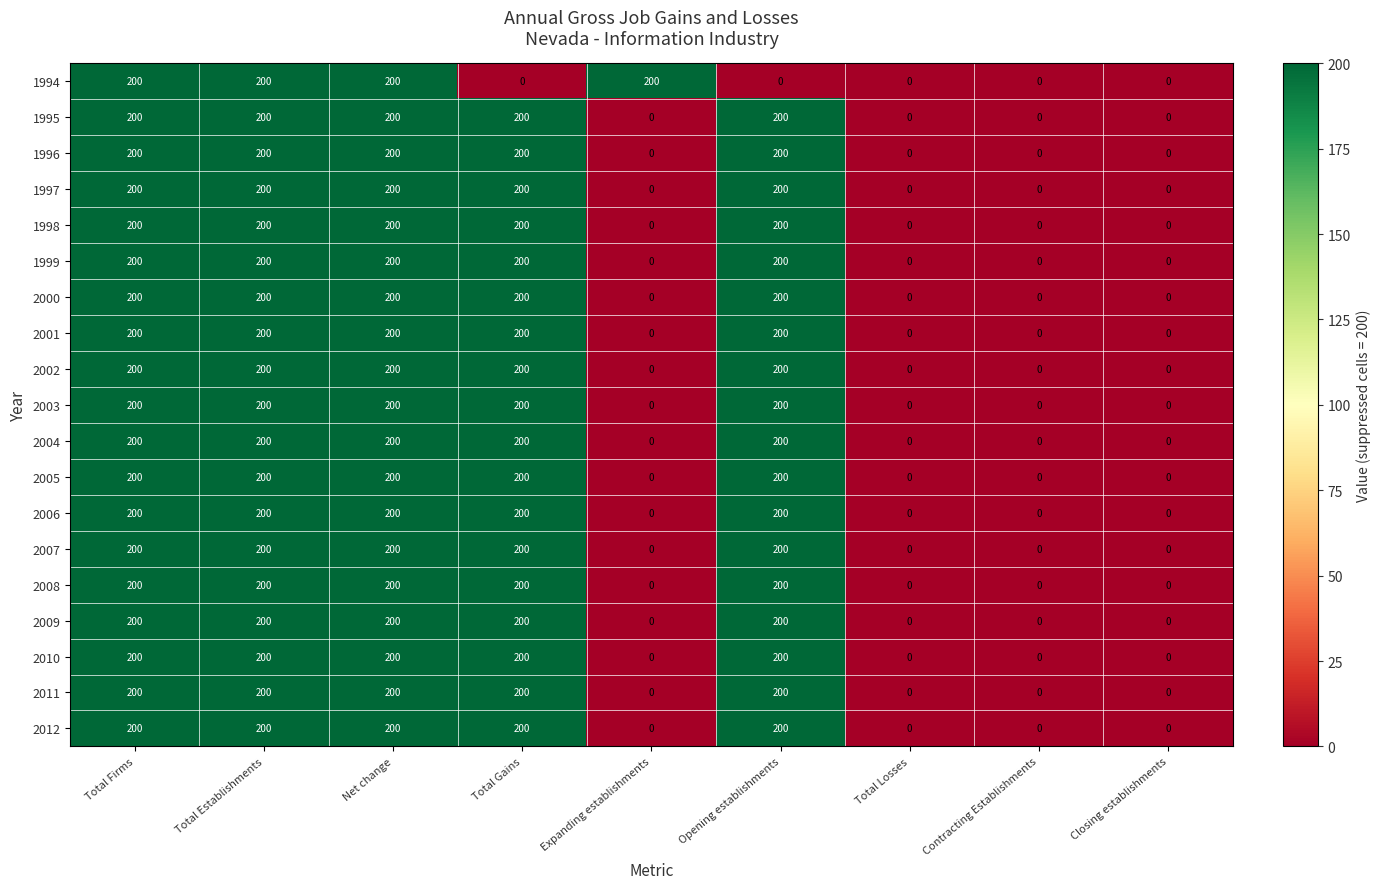

At how many categories does at least one series exceed 123?

6